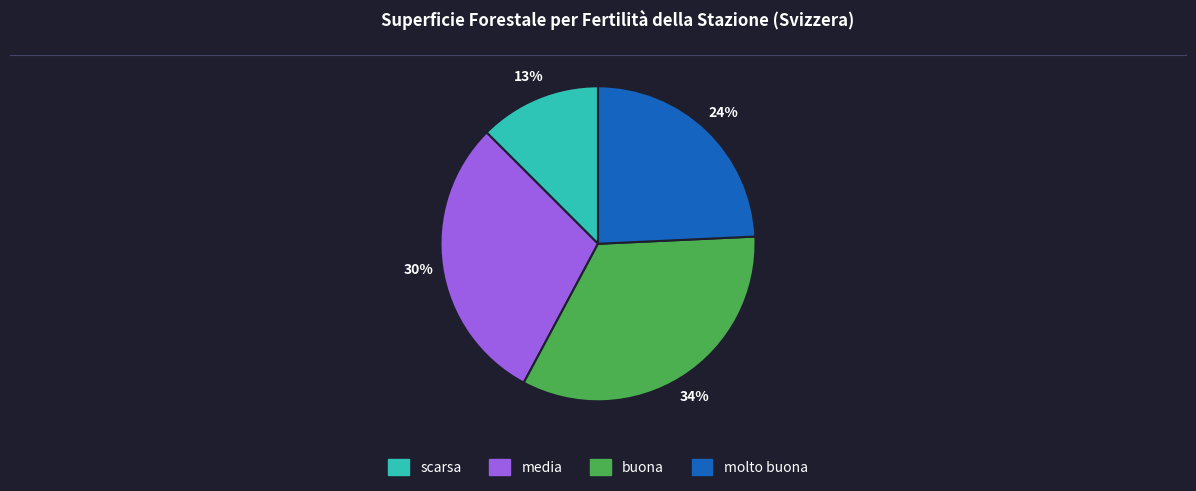

What percentage is the media slice, to the nearest percent?

30%